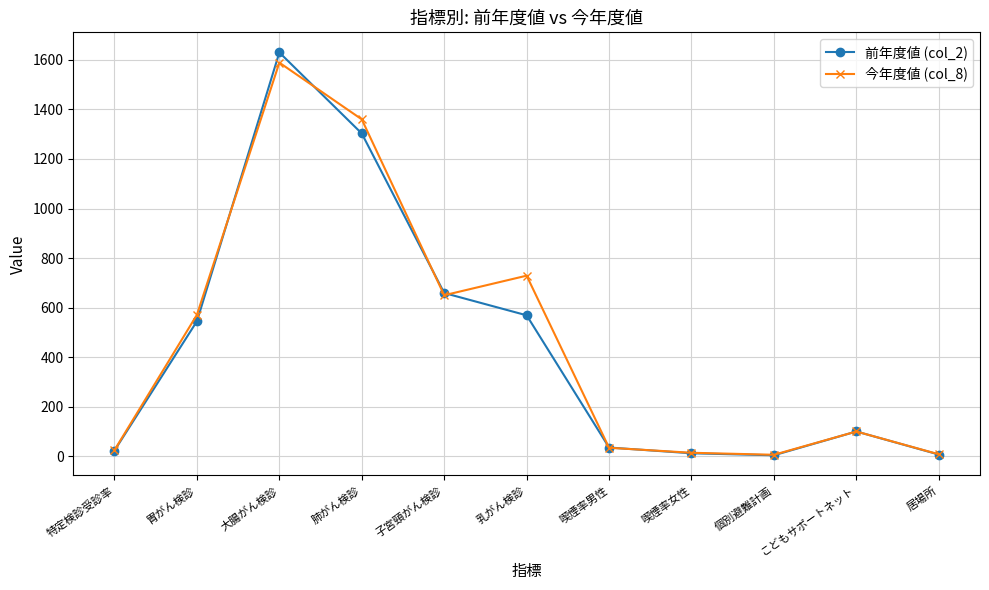

What position from the right is 大腸がん検診?

9